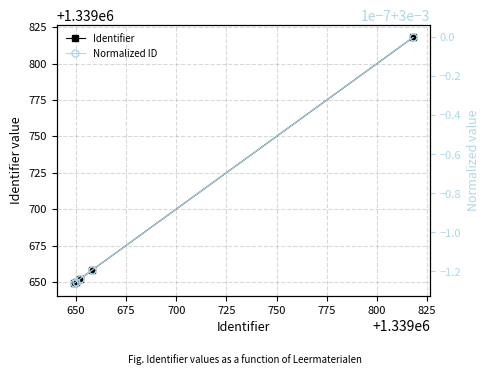

True or false: Identifier and Normalized ID intersect in this chart.

False